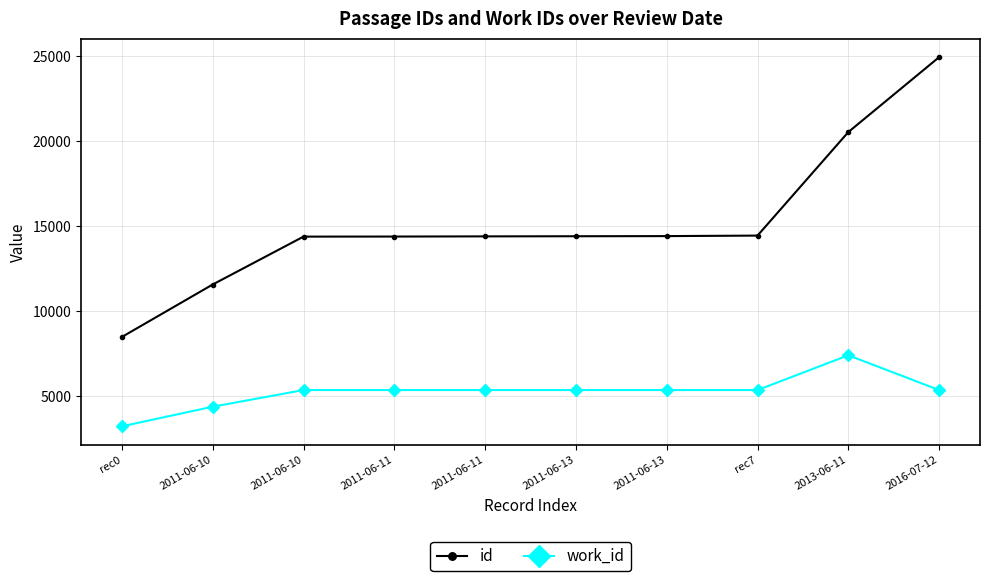

Is it true that id equals 14404 at 2011-06-13?

True